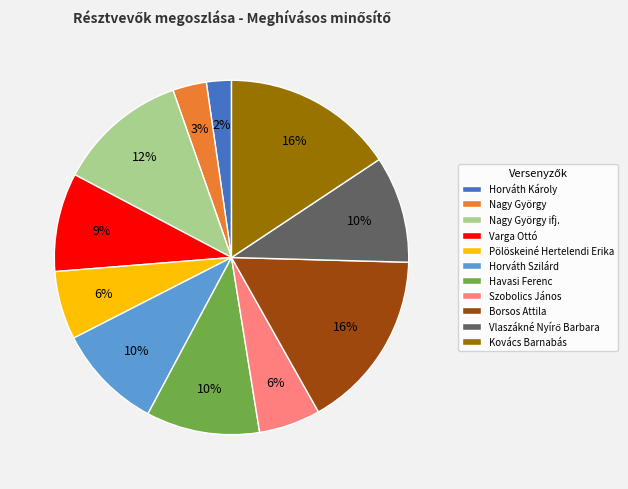

How many segments does this pie chart have?

11